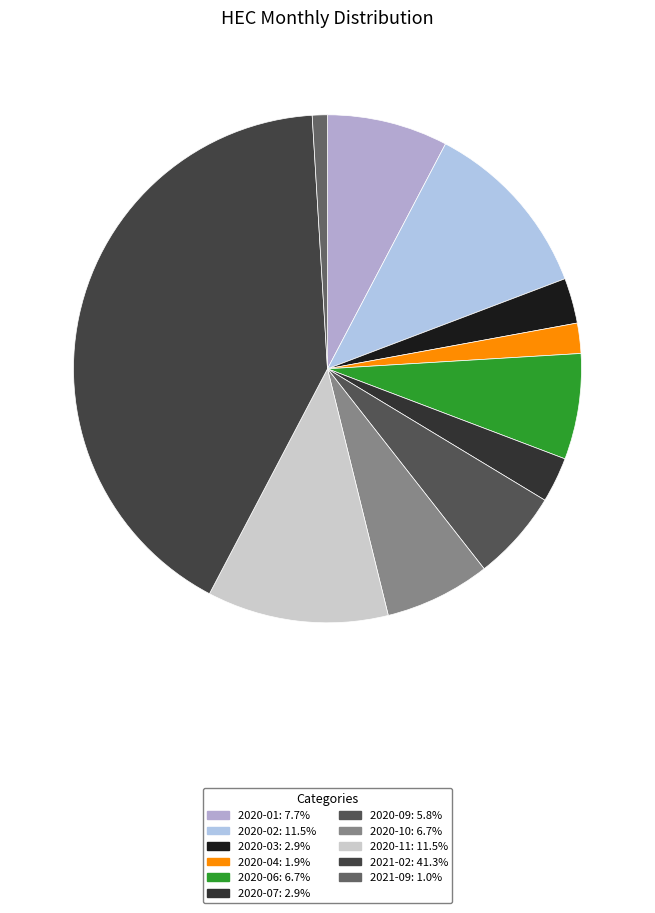

To the nearest percent, what portion does 2020-04 represent?

2%